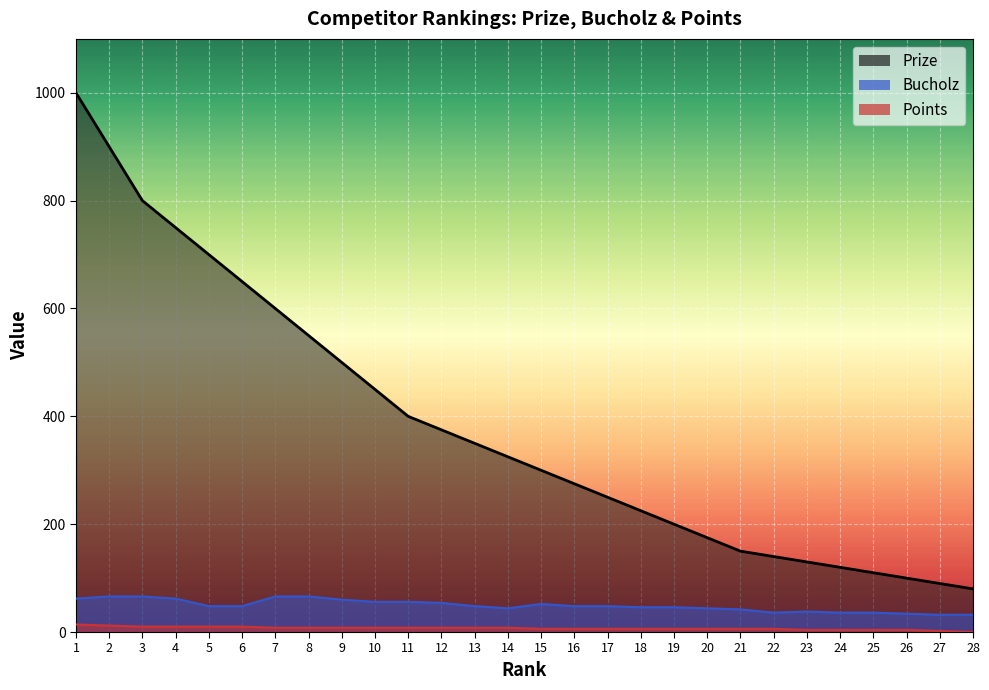

True or false: Prize and Bucholz intersect in this chart.

False